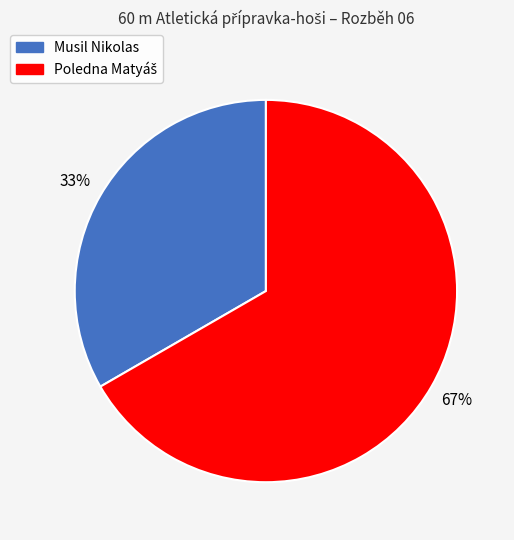

To the nearest percent, what is the average slice percentage?

50%